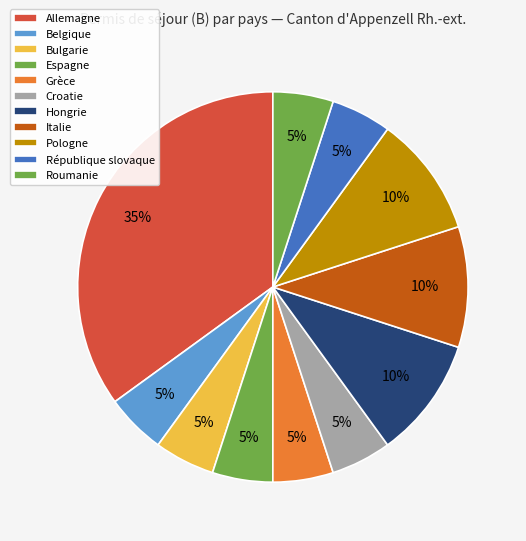

Combined, what portion of the pie is Allemagne and Belgique?

40.0%